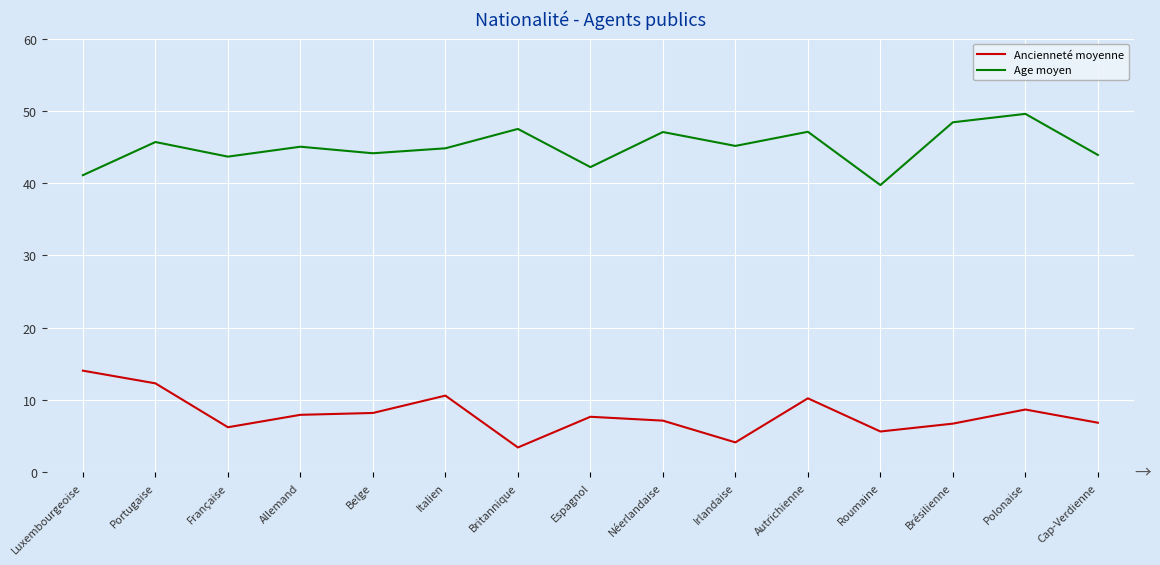

What is the sum of the Ancienneté moyenne values at Portugaise and Roumaine?

18.0